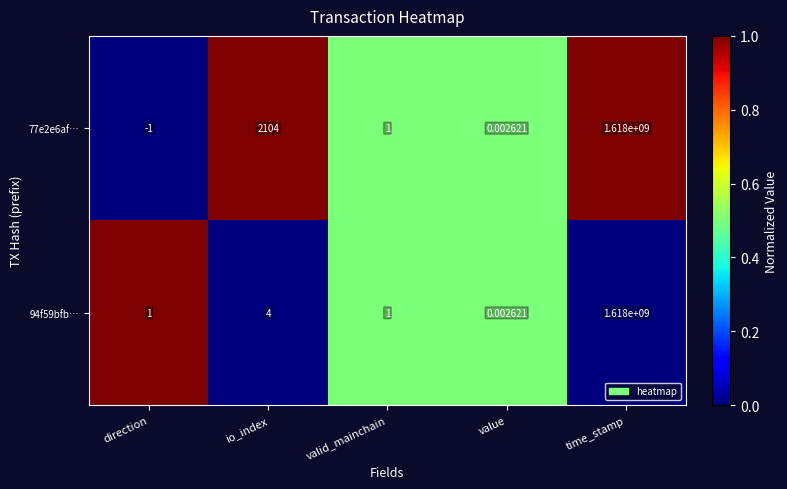

At which category is the sum across all series the highest?

time_stamp